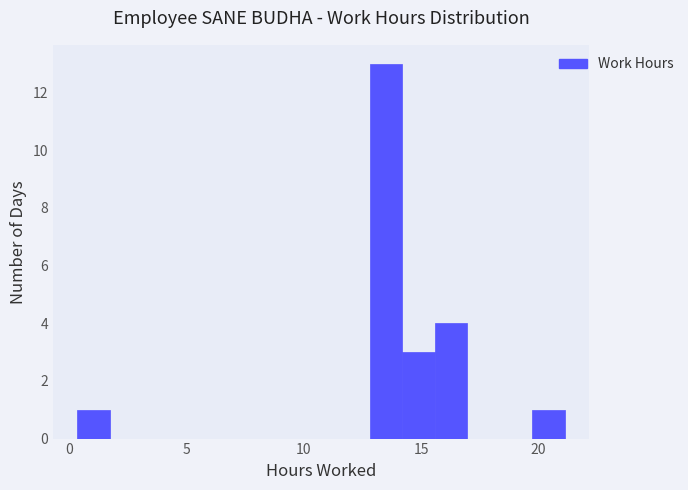

Around what value on the x-axis is the tallest bar? Give the approximate position of its centre, as read against the axis.

13.5